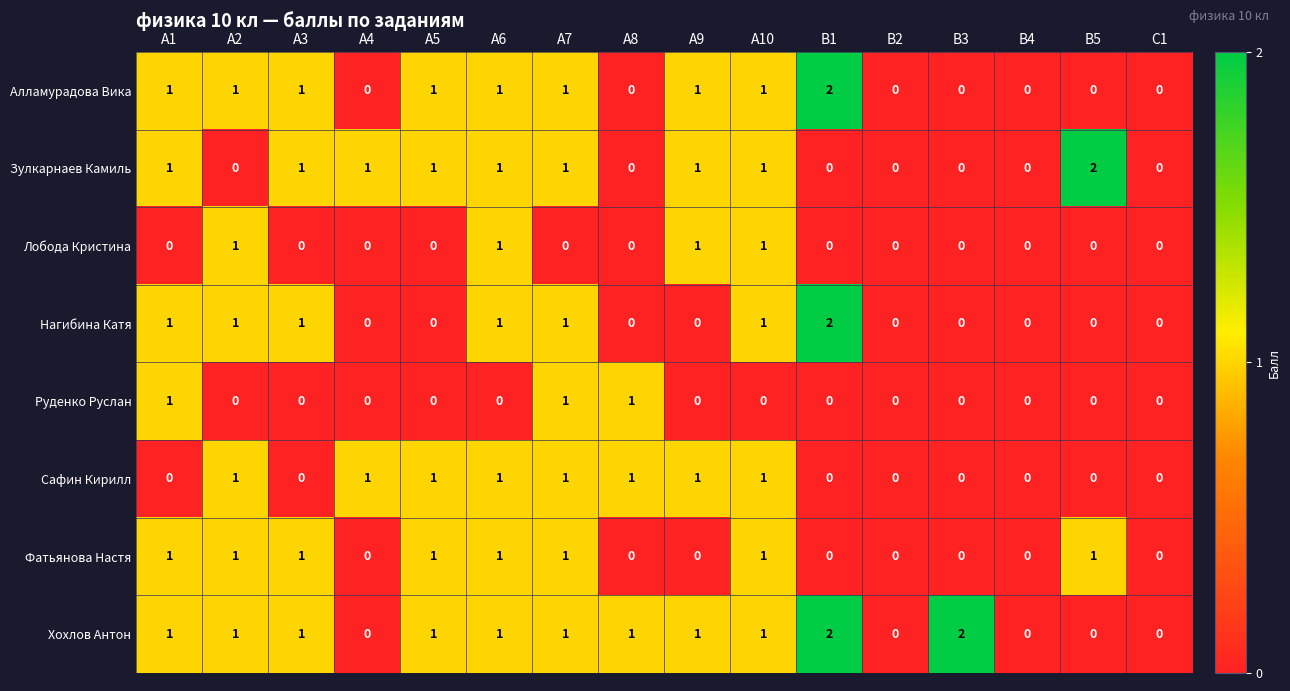

How many Сафин Кирилл values are between 0 and 1?

16